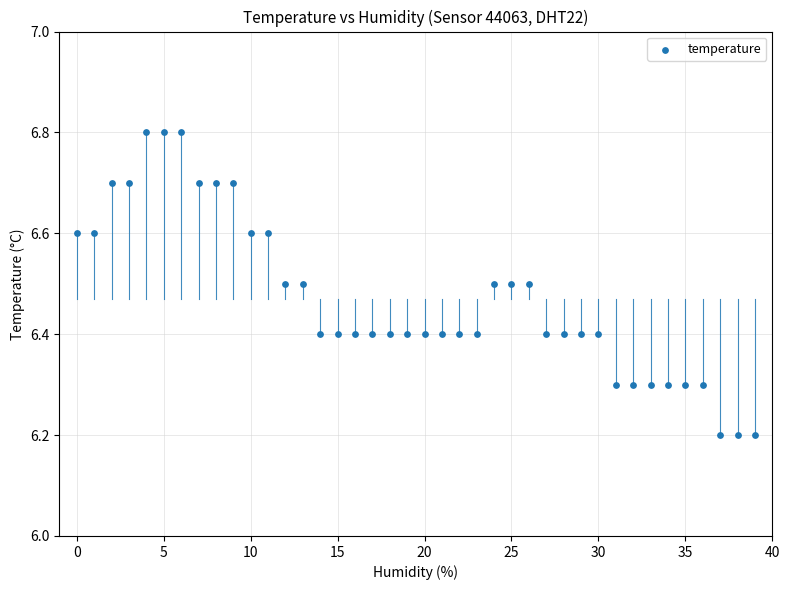

What is the range of Y values (max minus min)?

0.6